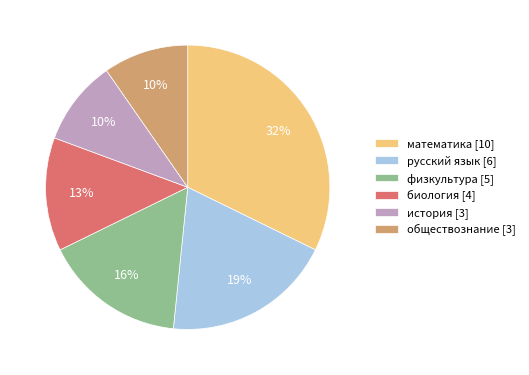

To the nearest percent, what portion does физкультура [5] represent?

16%